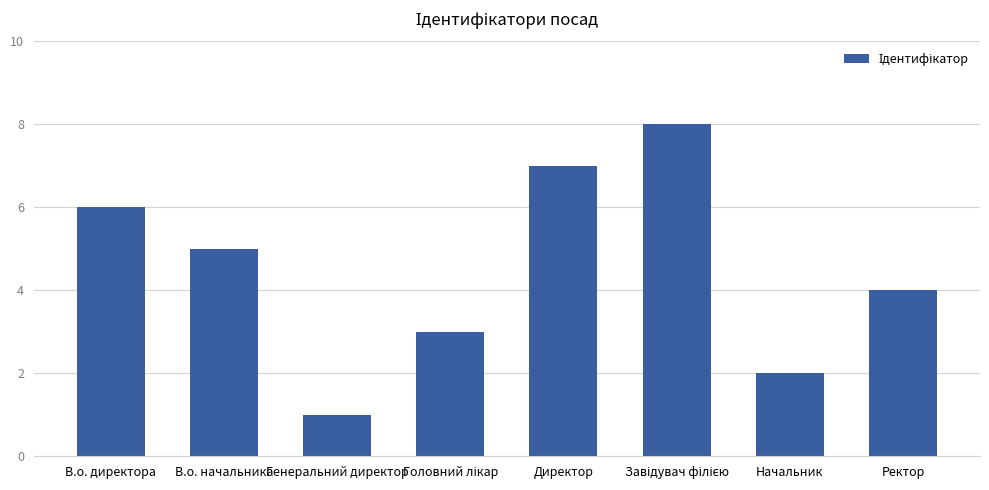

Between Начальник and В.о. начальника, which is larger?

В.о. начальника